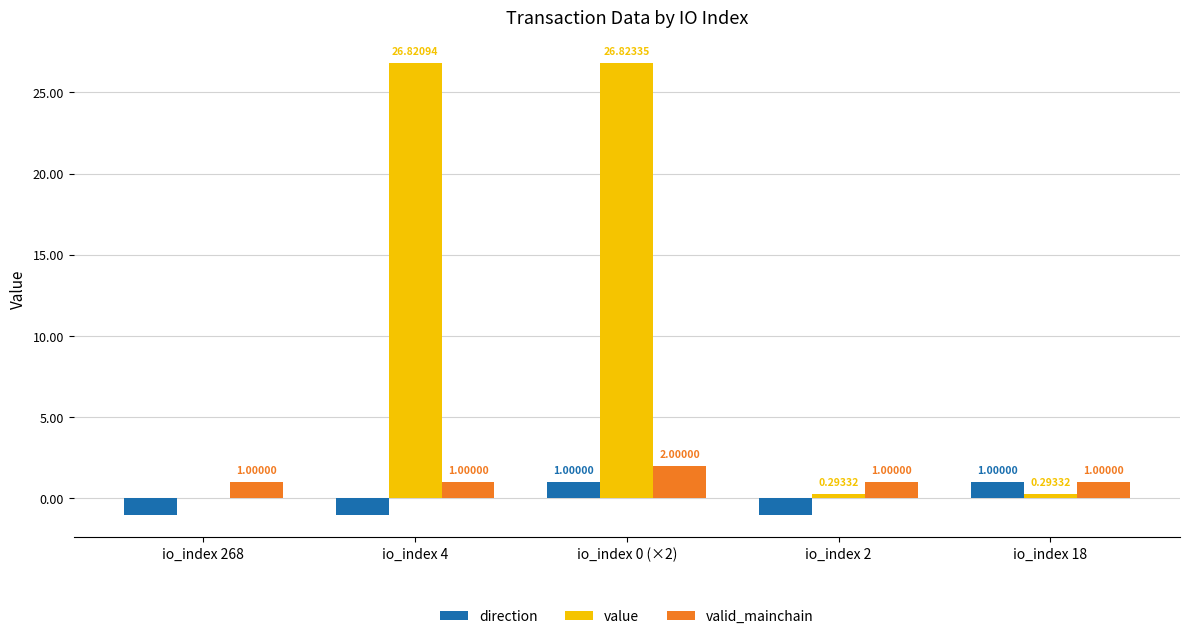

Is the value of valid_mainchain at io_index 0 (×2) greater than the value of value at io_index 268?

Yes